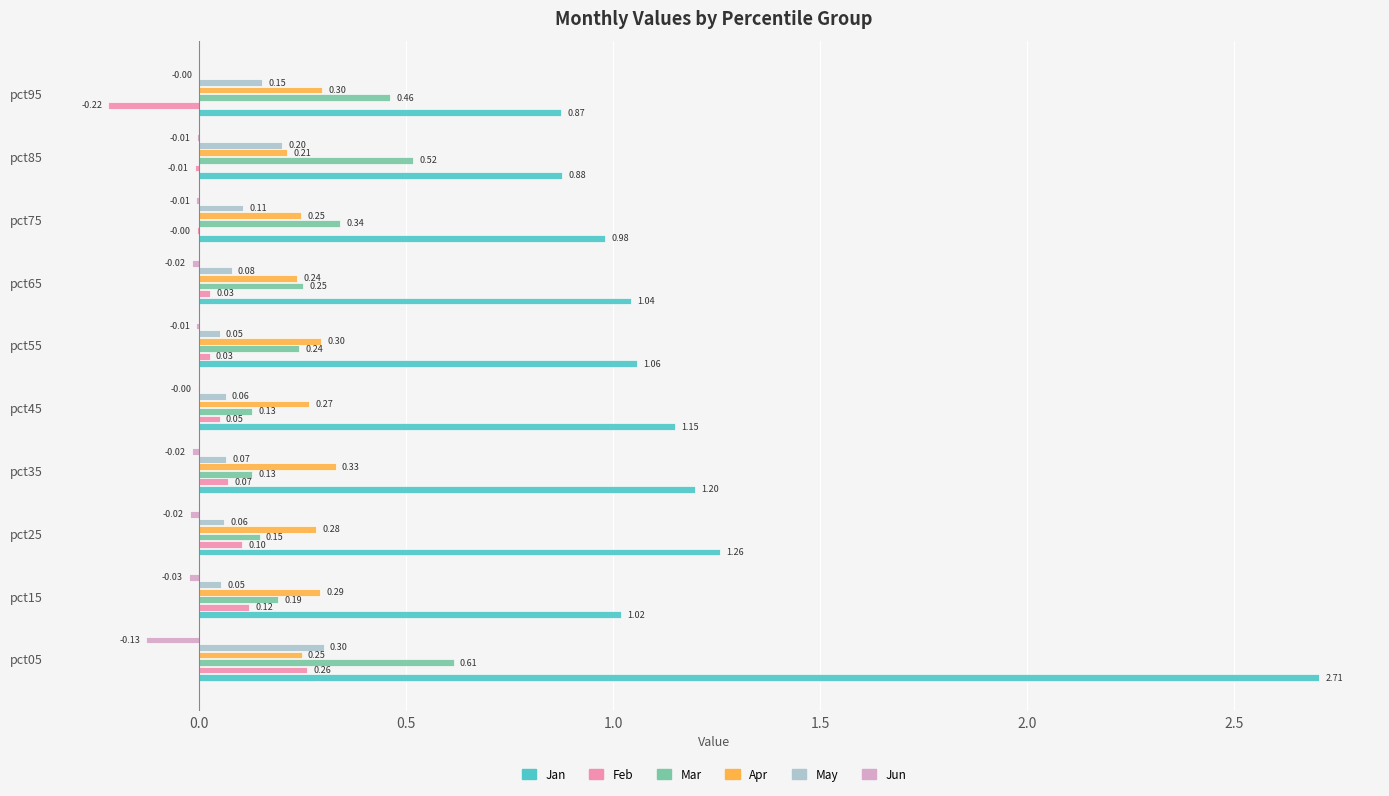

What is the sum of all Mar values?

3.0